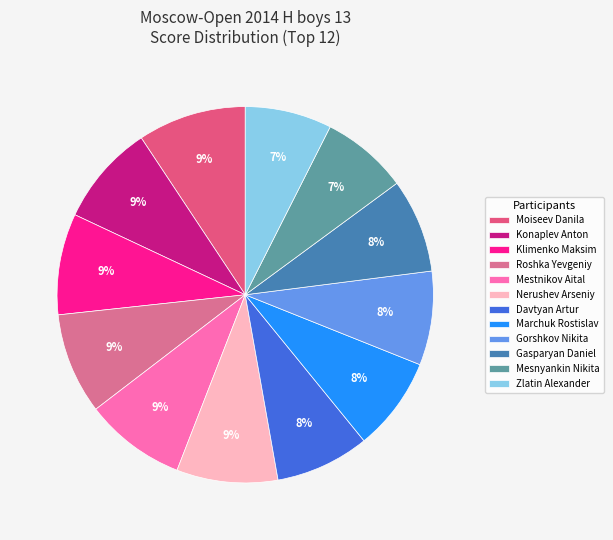

How much of the chart is everything except Zlatin Alexander?

92.5%